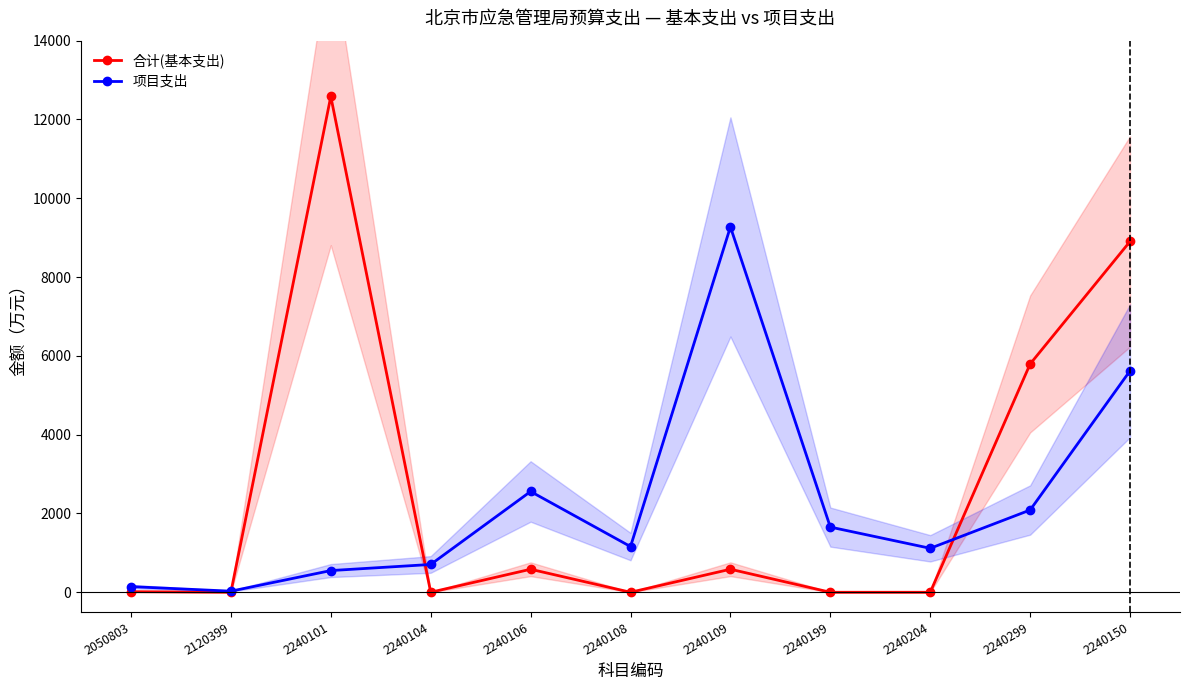

Which series has the widest spread of values?

合计(基本支出)